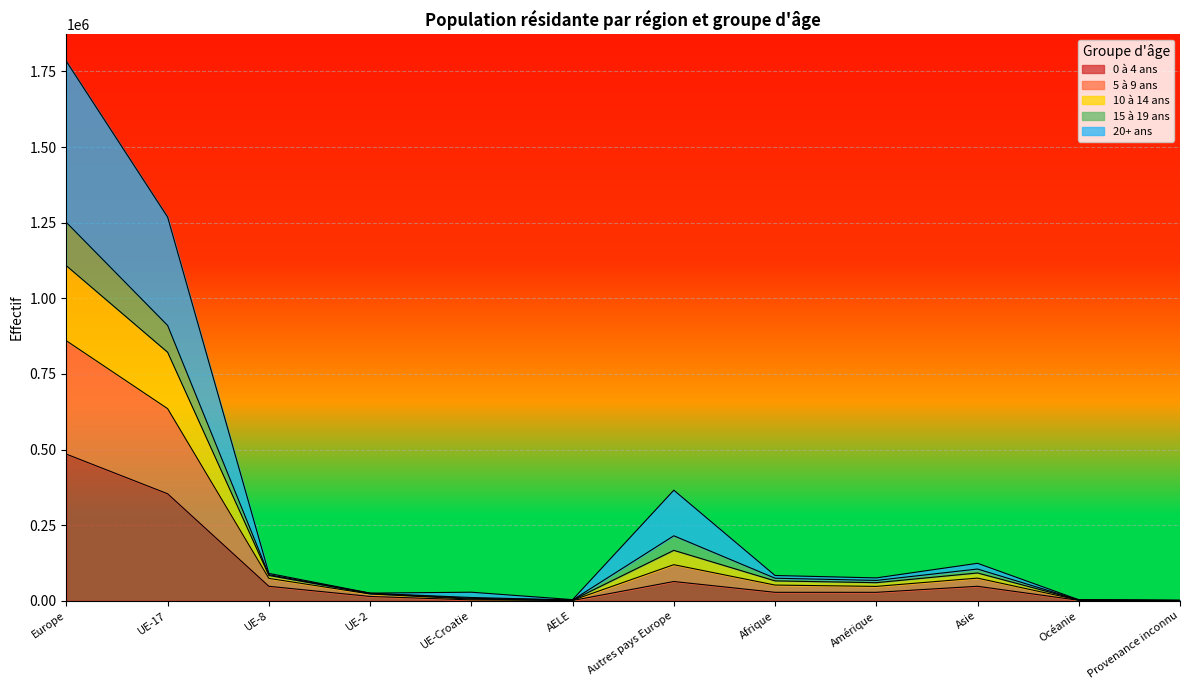

What is the difference between the highest and lowest values at Asie?

75993